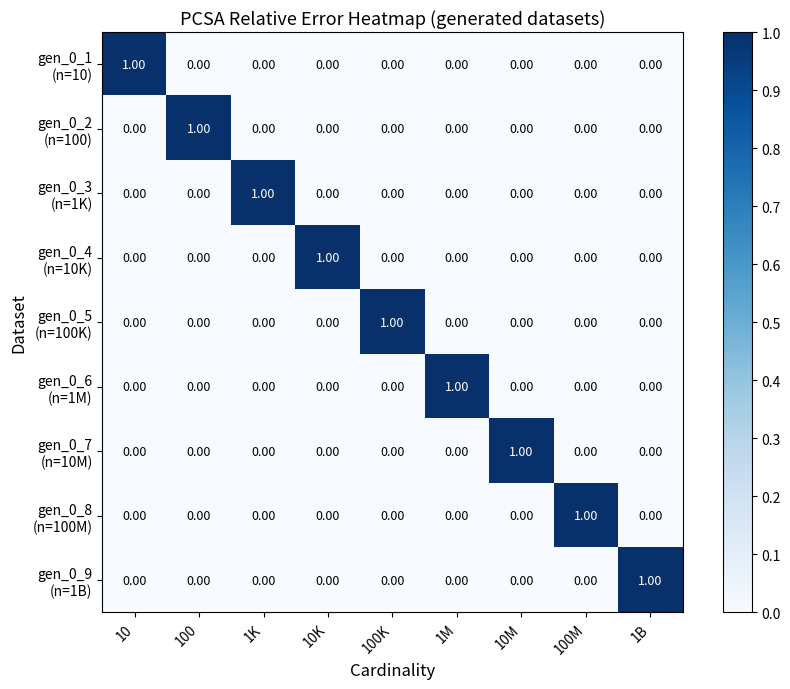

Count the number of categories in the chart.

9